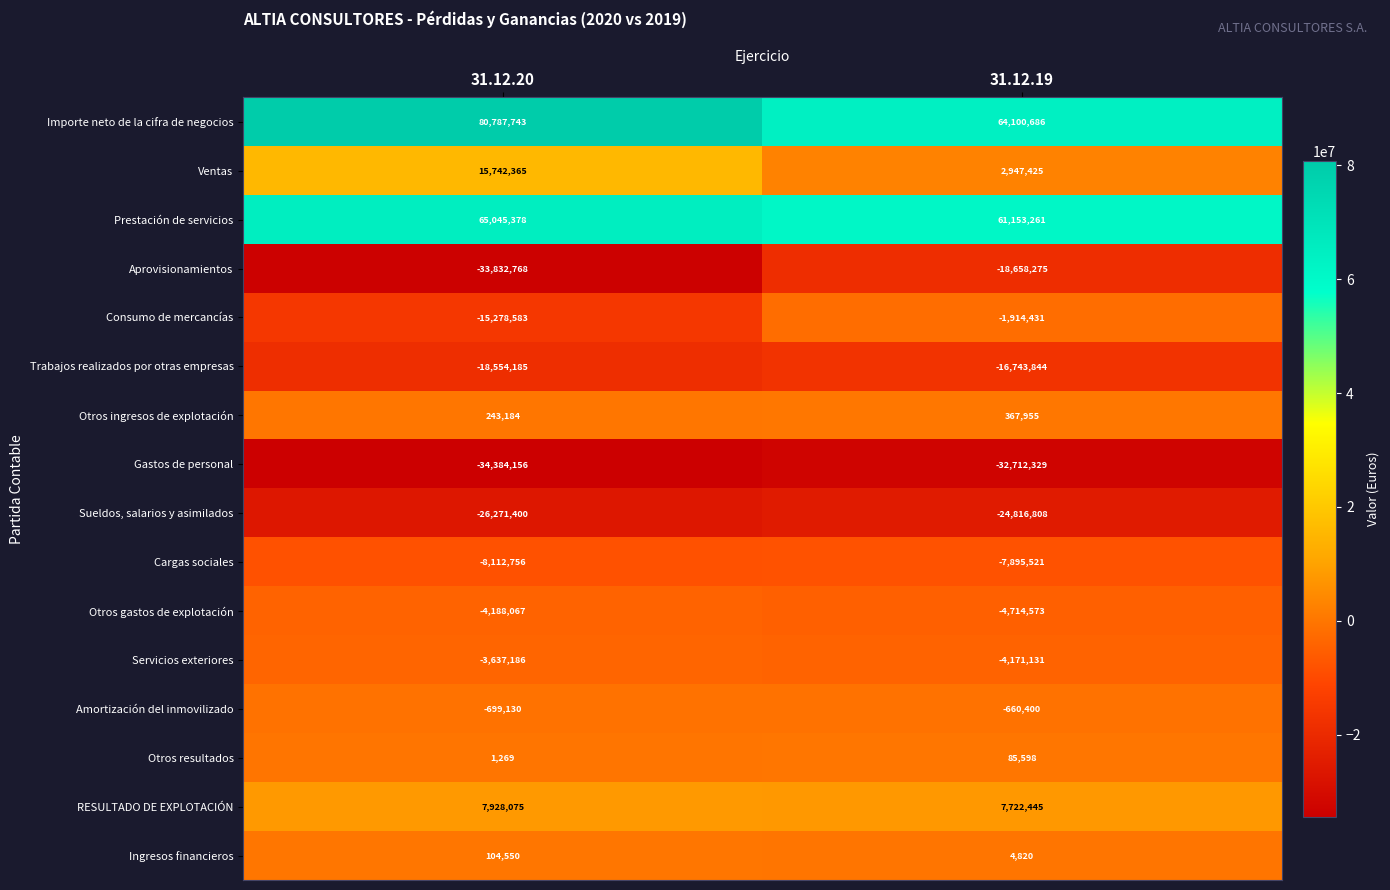

Which series has the largest range (max minus min)?

Importe neto de la cifra de negocios